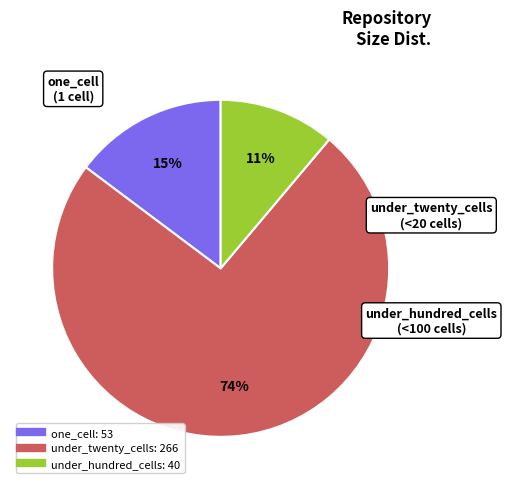

Do under_twenty_cells and one_cell together represent more than half of the pie?

Yes